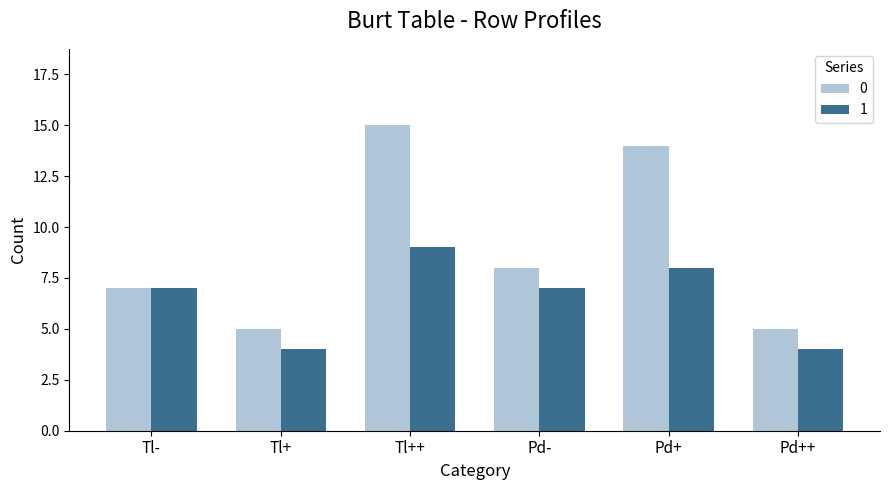

Is it true that 1 equals 7 at Pd-?

True